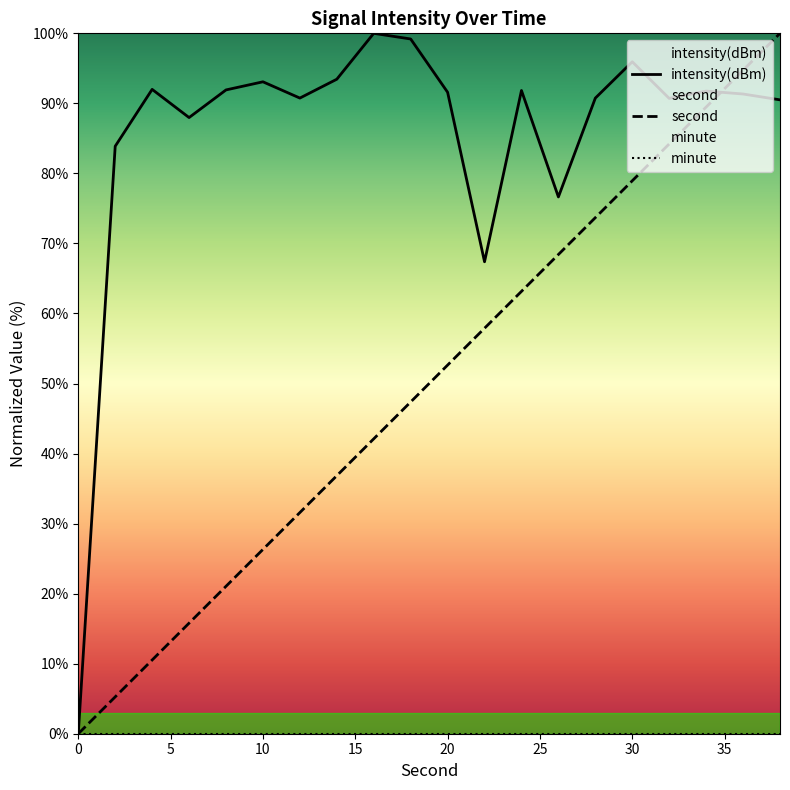

What is the sum of the second values at 12 and 38?

131.6